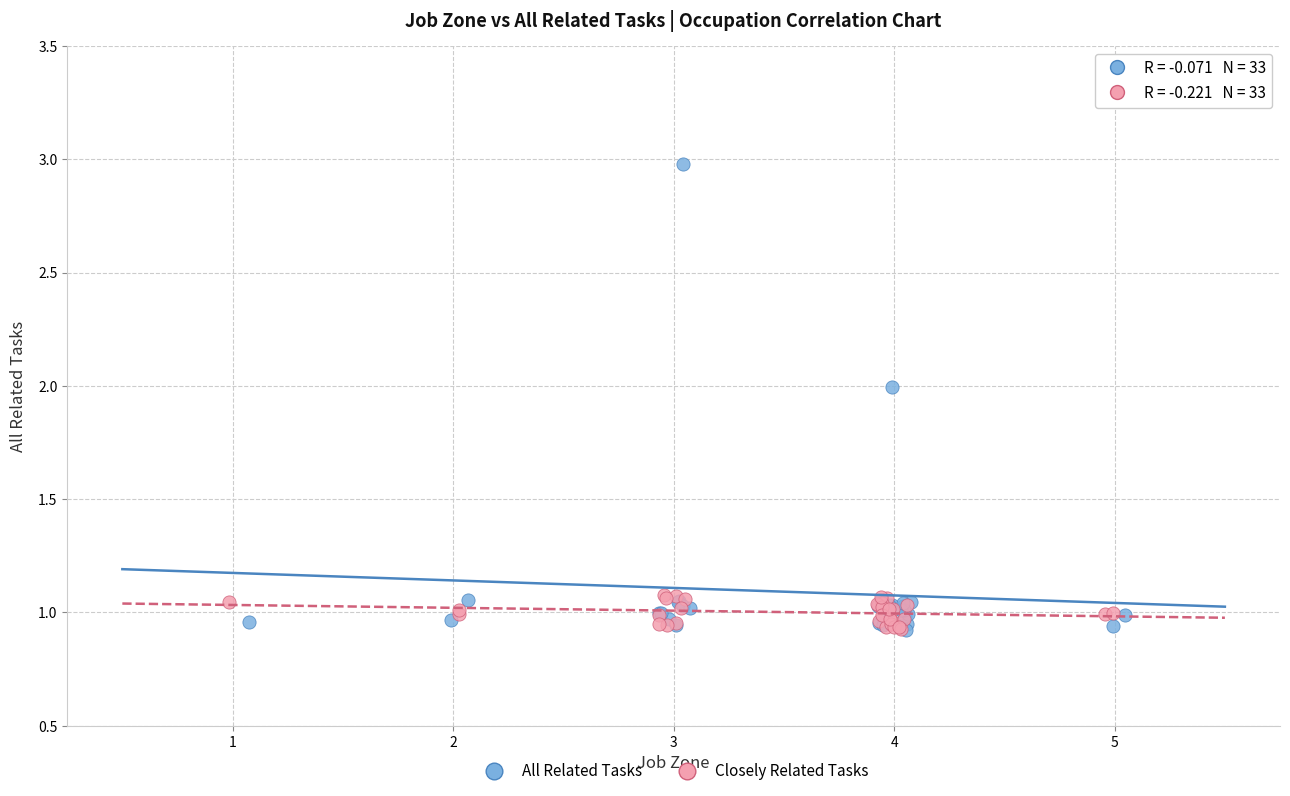

Which series contains the highest Y value?

All Related Tasks